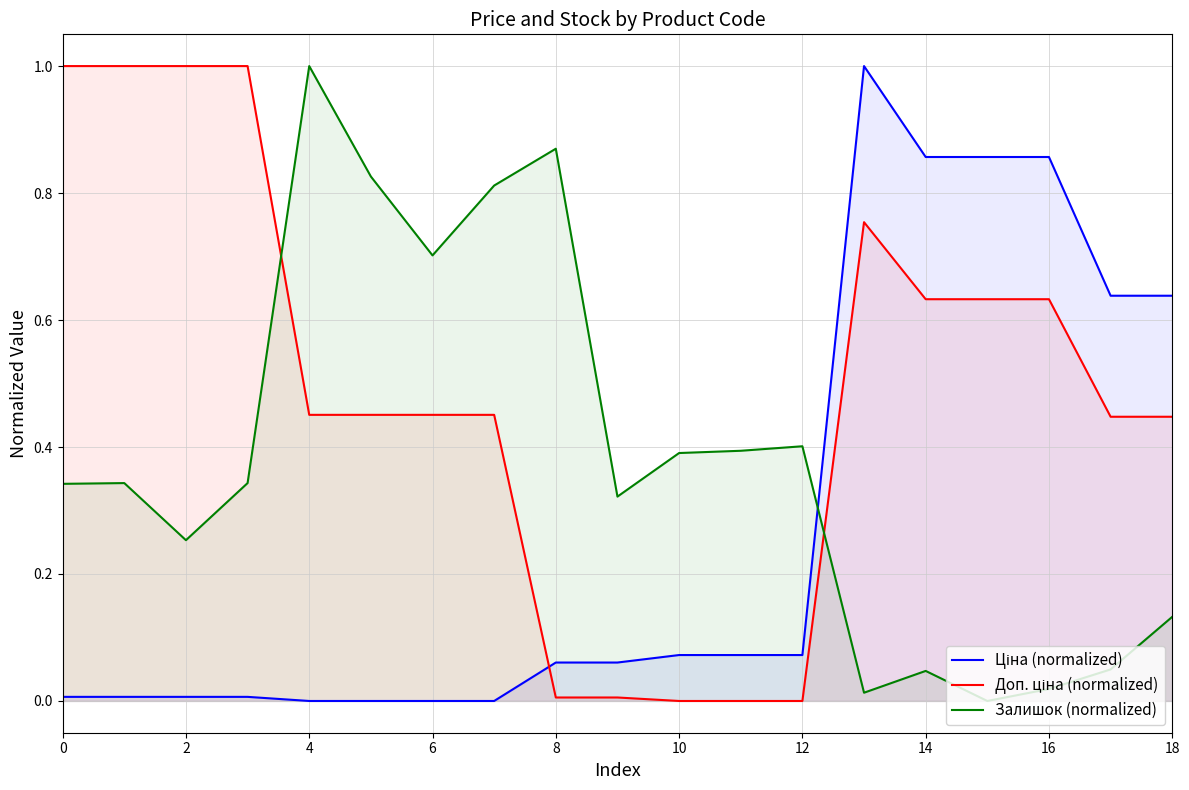

What is the label of the 7th point from the right?

12